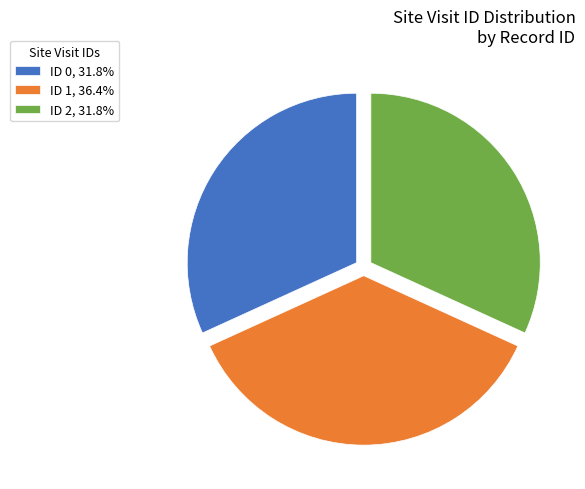

Approximately how many times larger is the value at ID 0, 31.8% compared to ID 1, 36.4%?

0.9